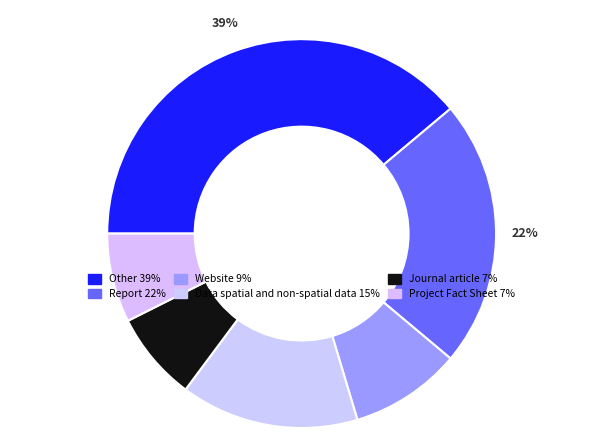

Which slice is the largest?

Other